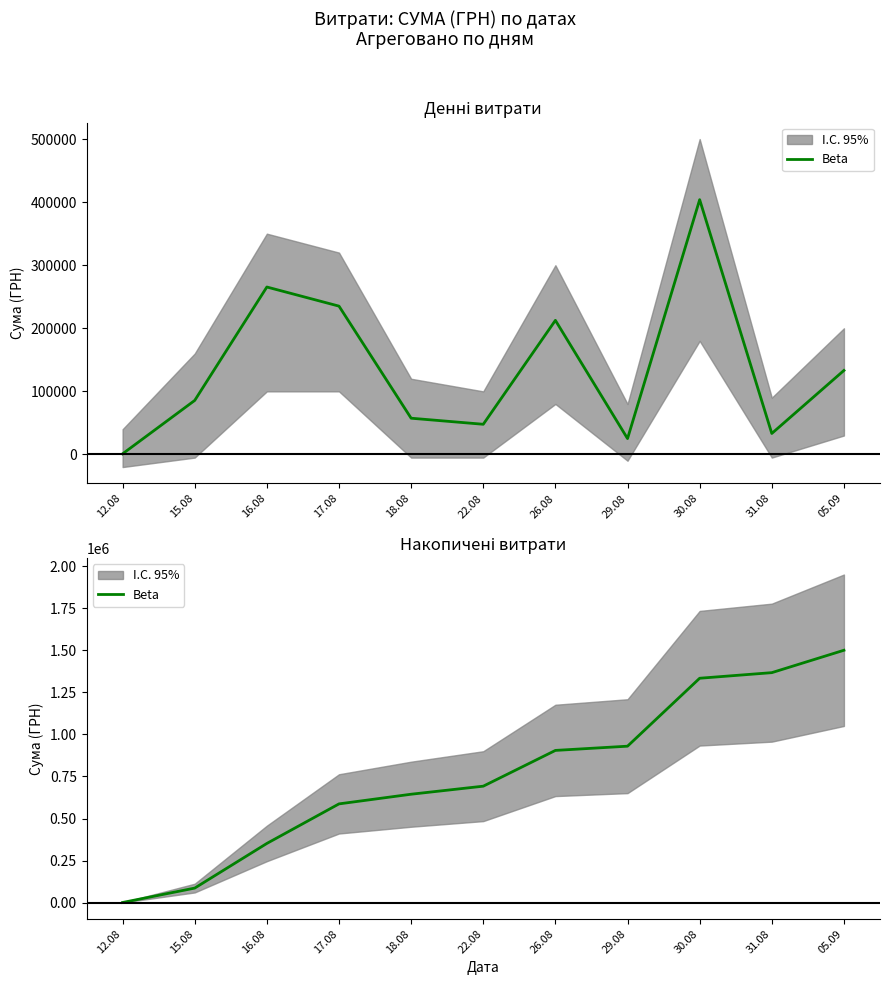

Does the chart have visible grid lines?

No